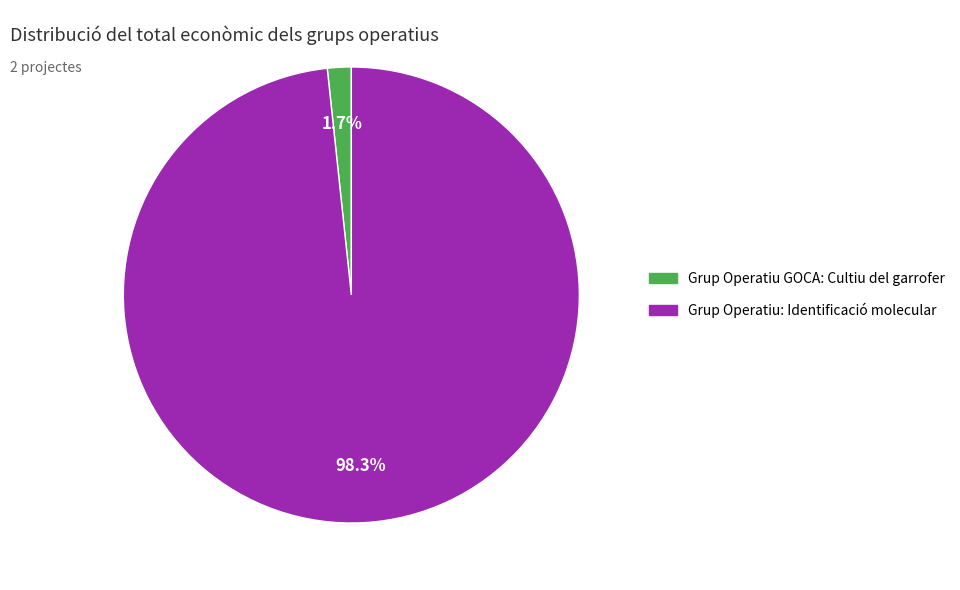

Combined, what portion of the pie is Grup Operatiu: Identificació molecular and Grup Operatiu GOCA: Cultiu del garrofer?

100.0%